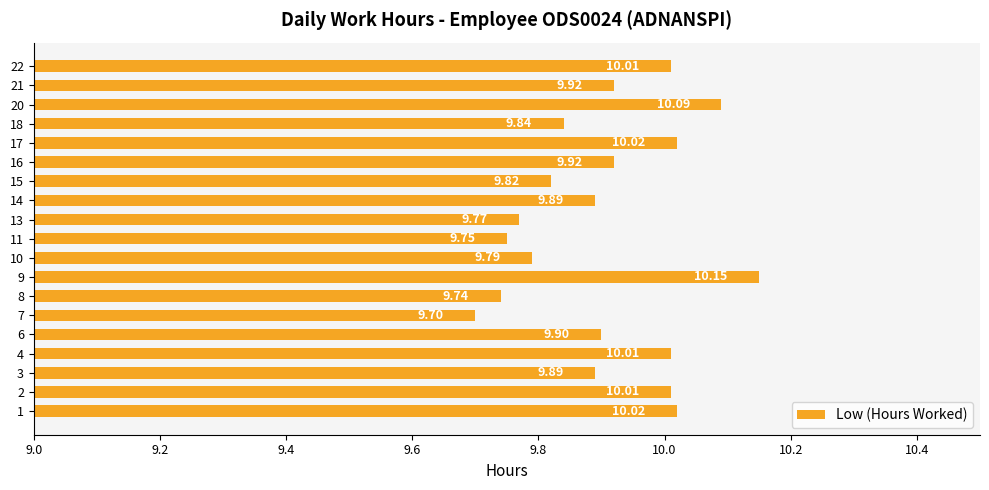

What is the sum of all values?

188.2